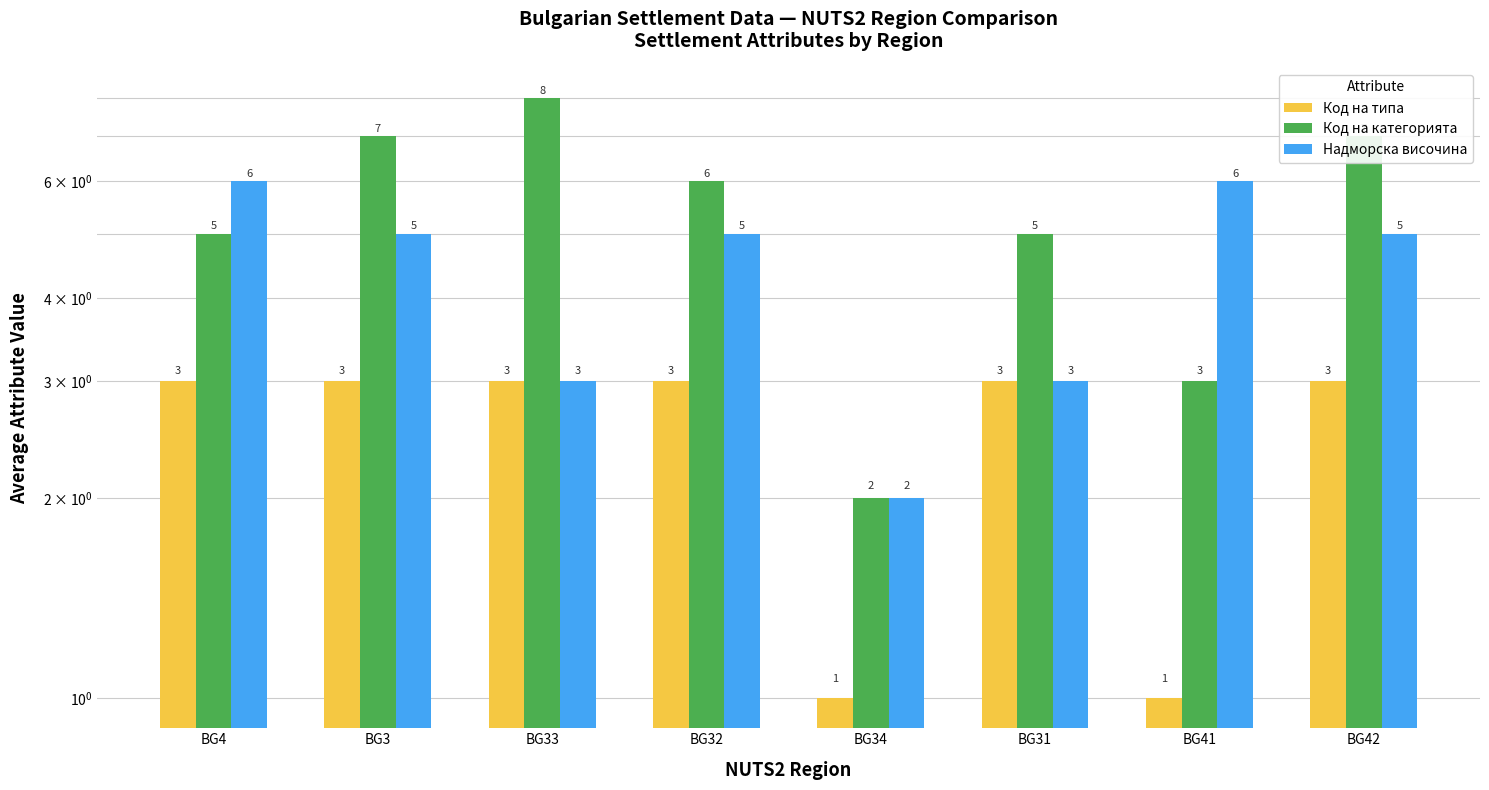

Where is Код на категорията nearest to the value 5?

BG4